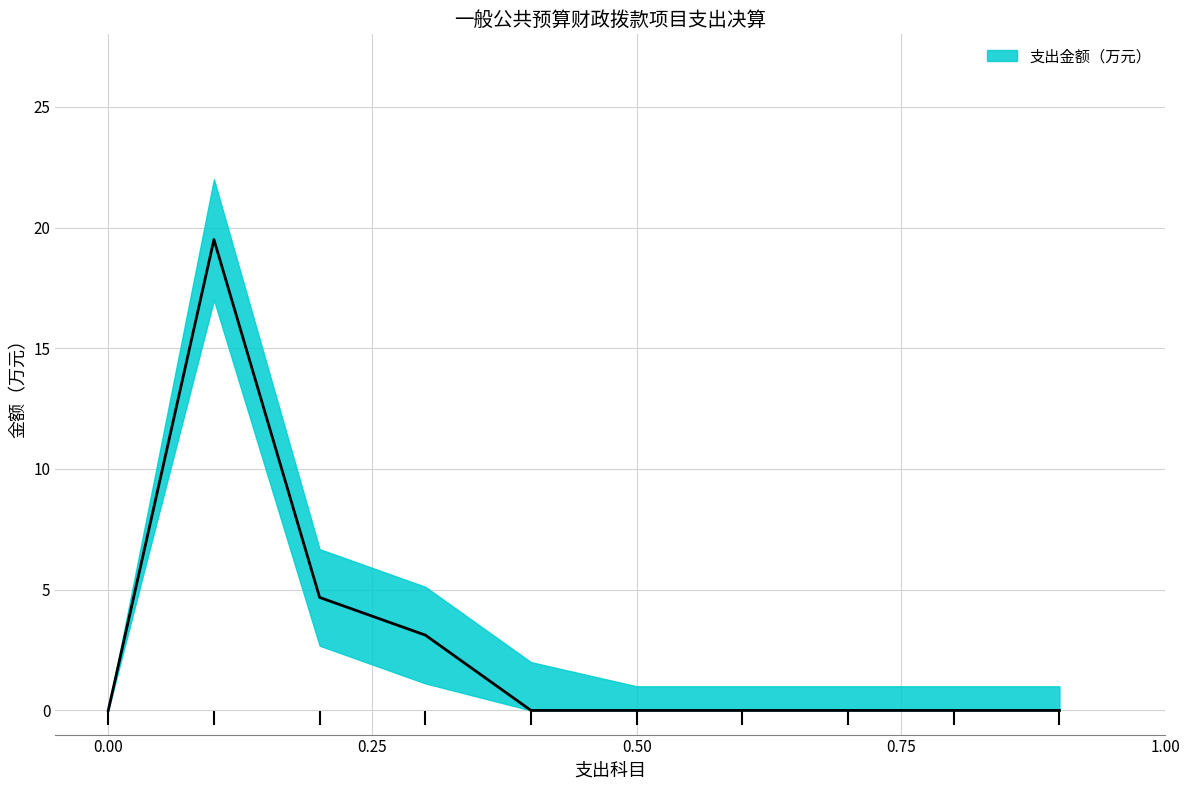

How many data points does each series have?

10